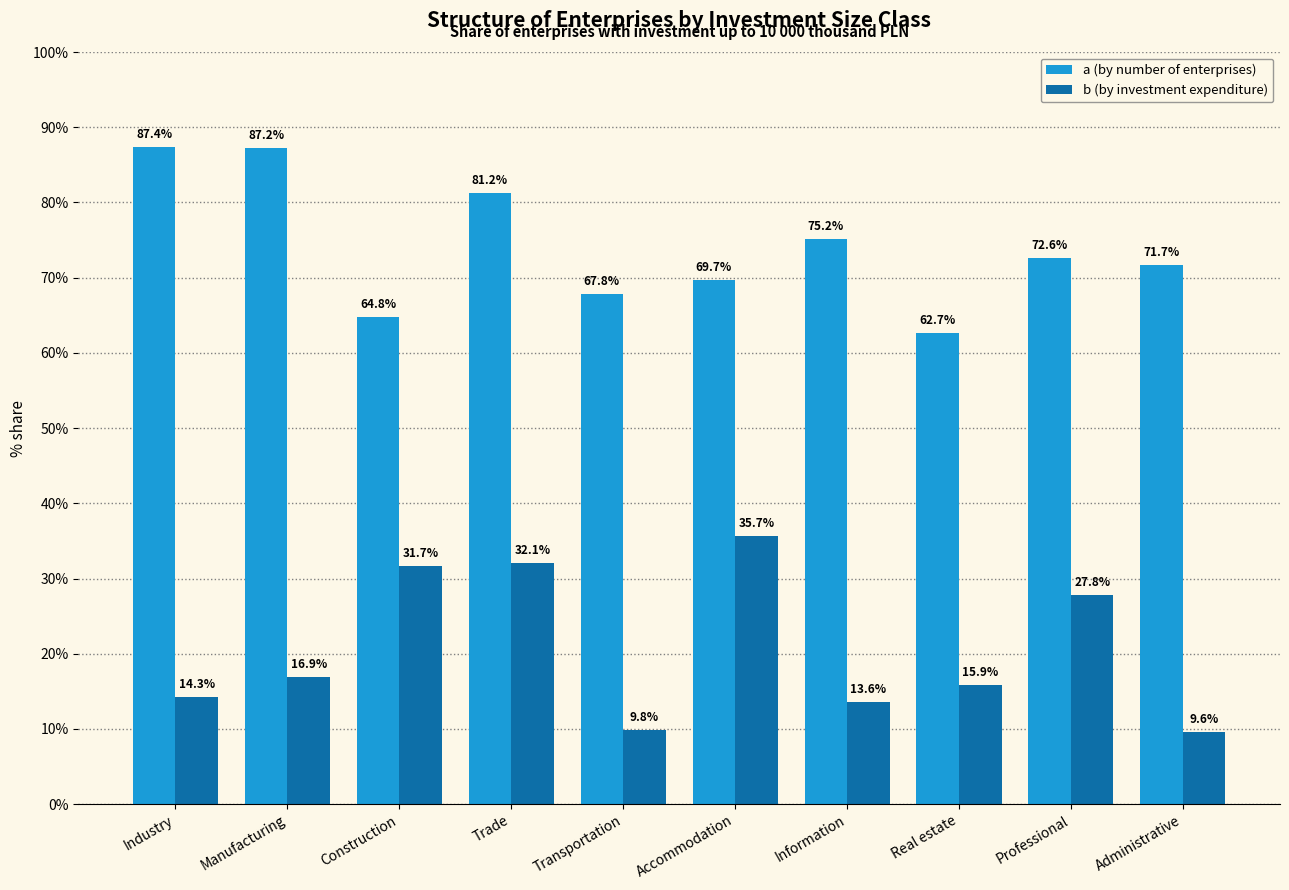

At which label is a (by number of enterprises) closest to 75?

Information